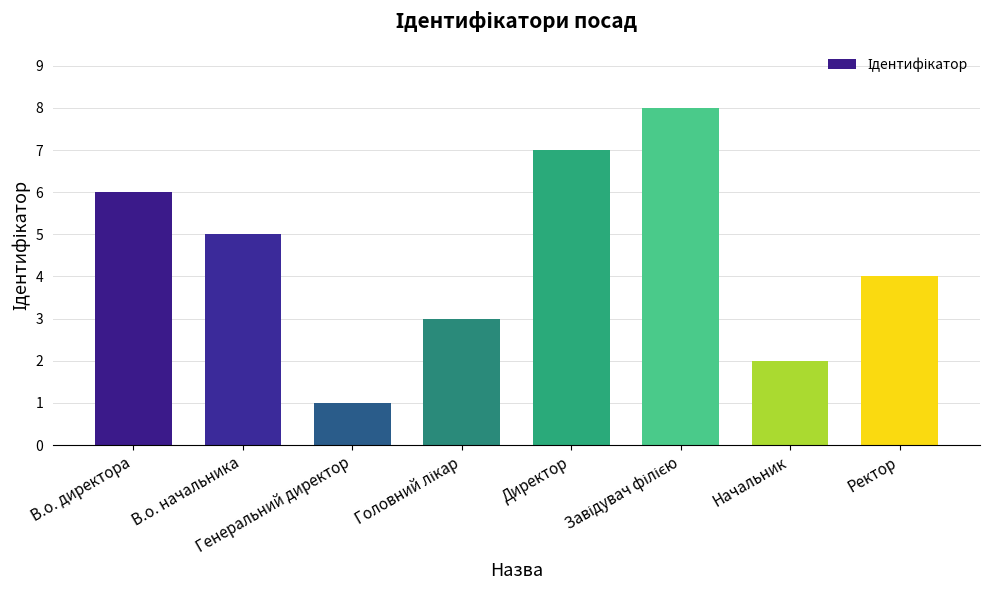

Is it true that the value at Генеральний директор is 1?

True